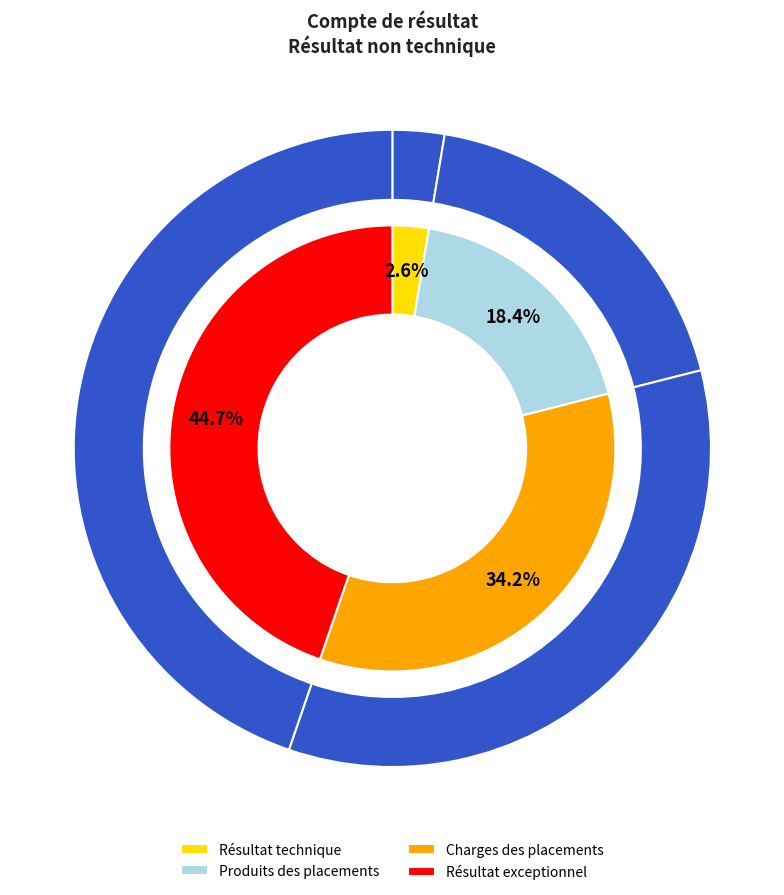

What portion of the pie excludes BC/Résultat (exceptionnel)?

55.3%